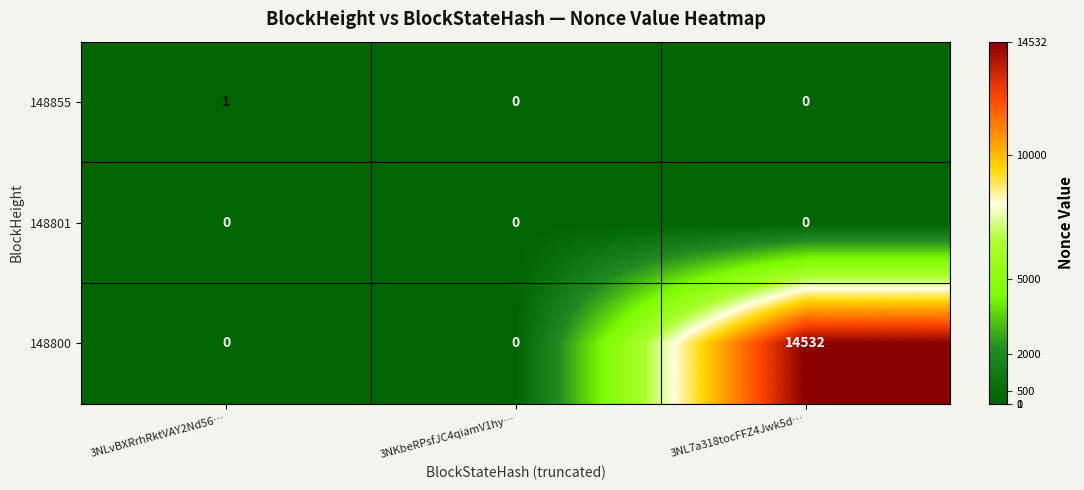

List the series in order of their peak value, highest first.

148800, 148855, 148801